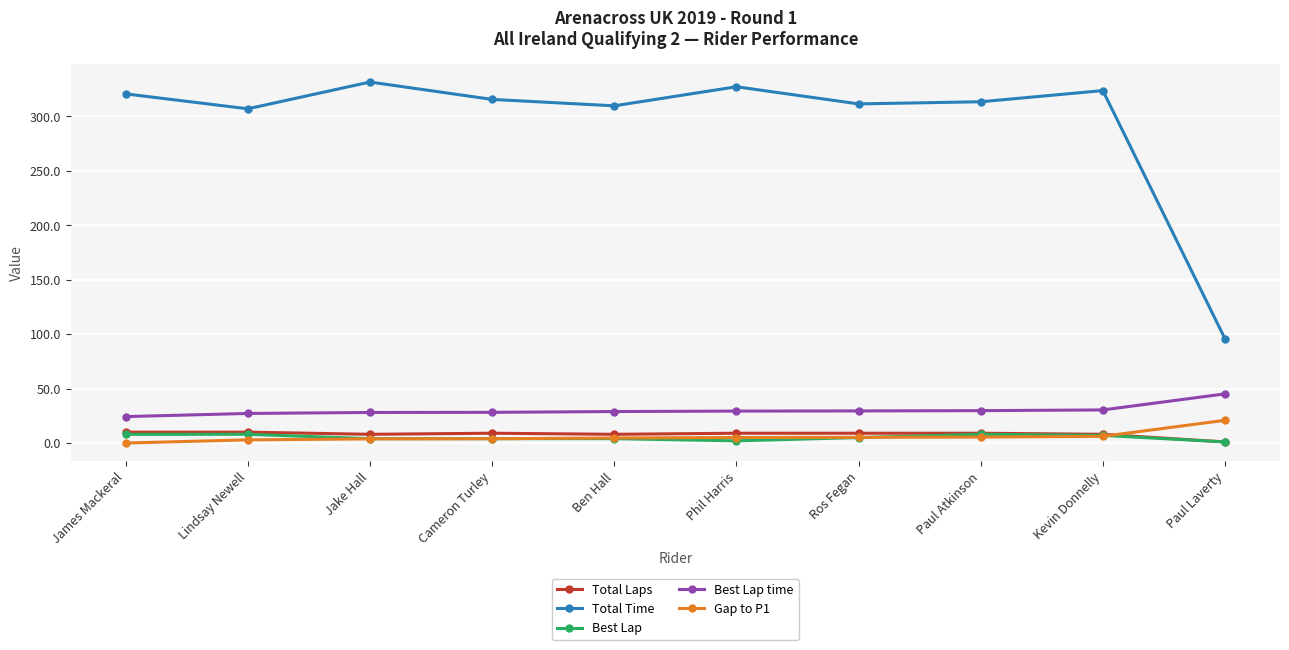

True or false: Best Lap time and Total Laps intersect in this chart.

False